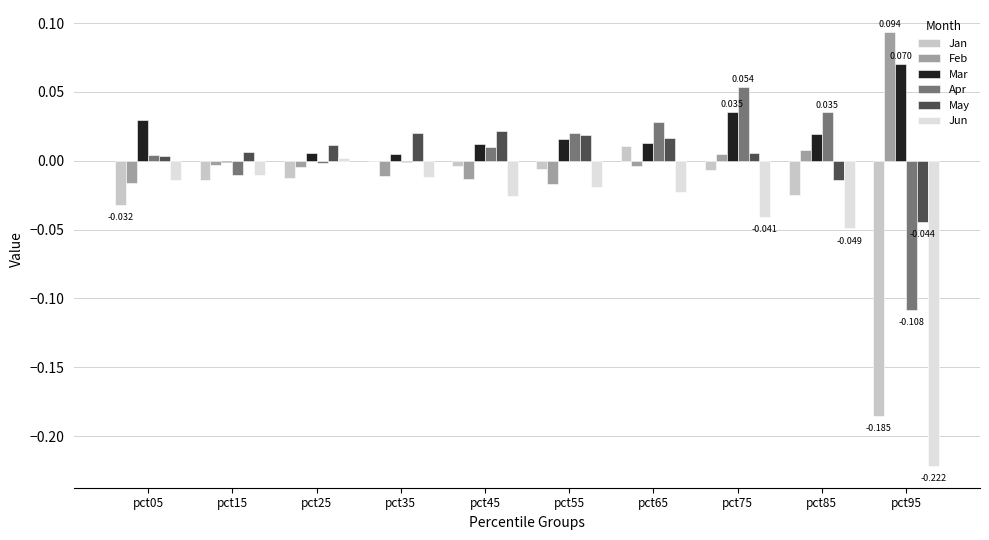

Is the value of May at pct25 greater than the value of Jun at pct35?

Yes